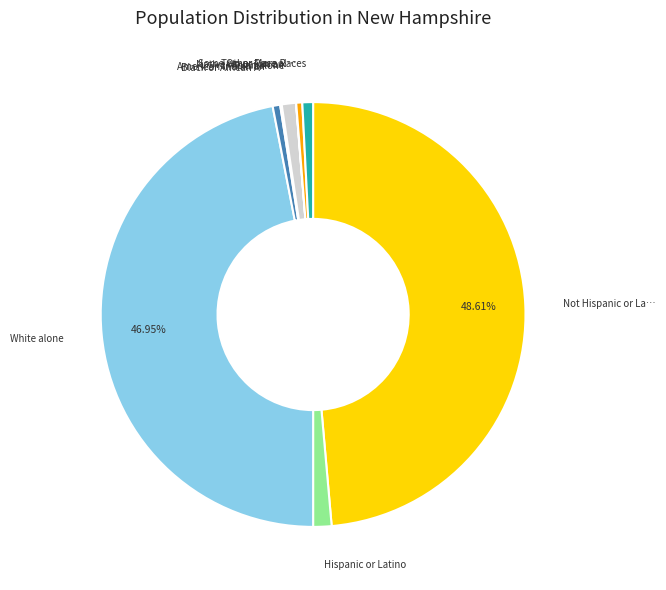

Does any single category account for the majority?

No